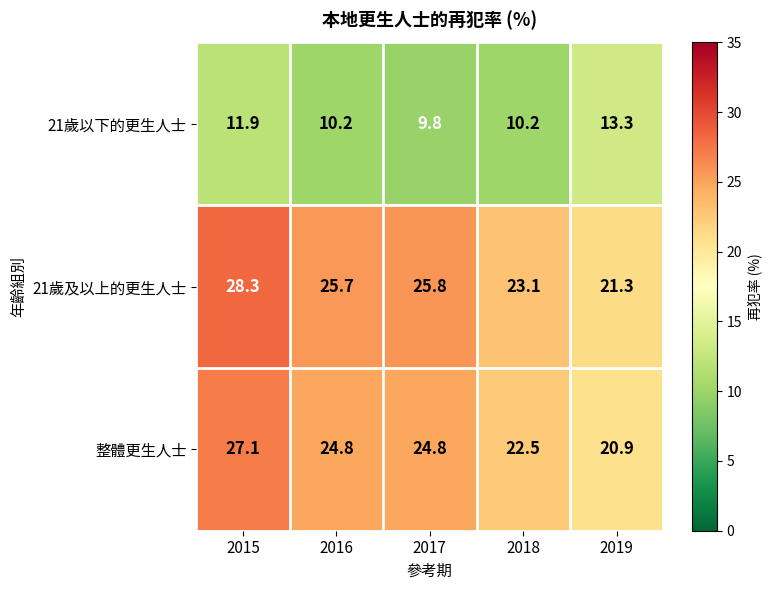

What is the maximum value shown in the chart?

28.3